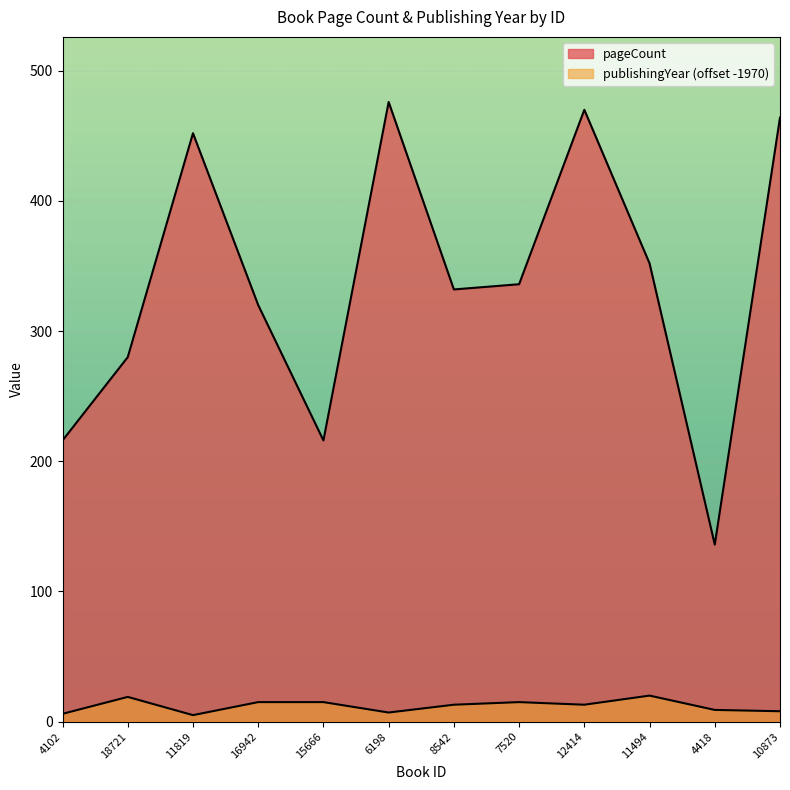

What is the label of the 9th point from the right?

16942